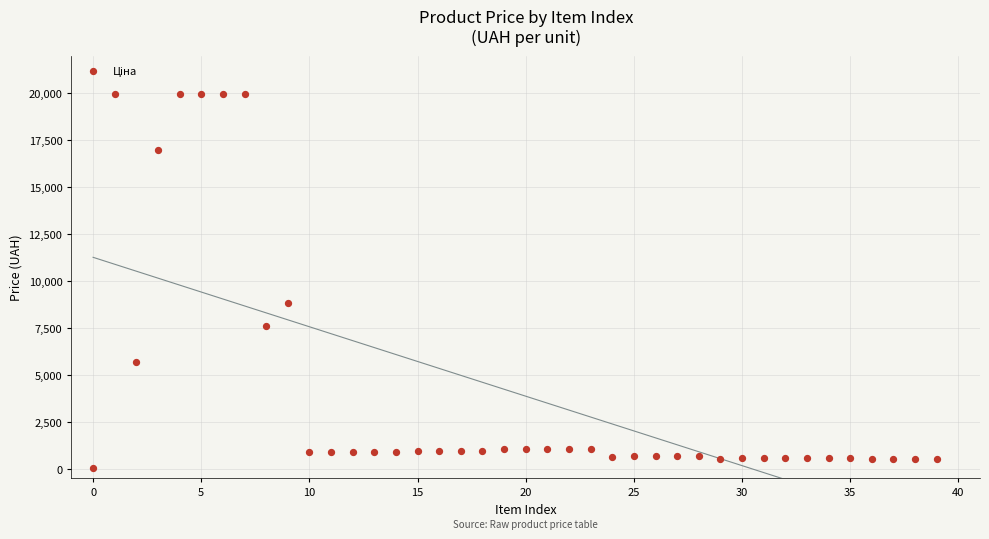

What is the range of Y values (max minus min)?

19932.1